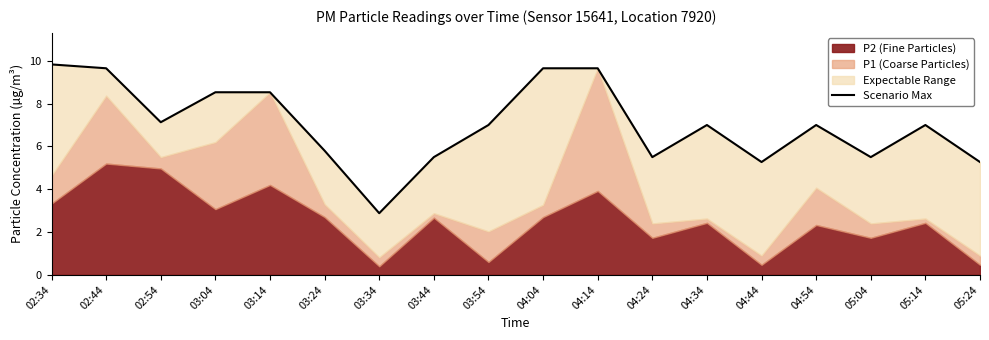

Is it true that the value at 03:04 is 14.9?

False